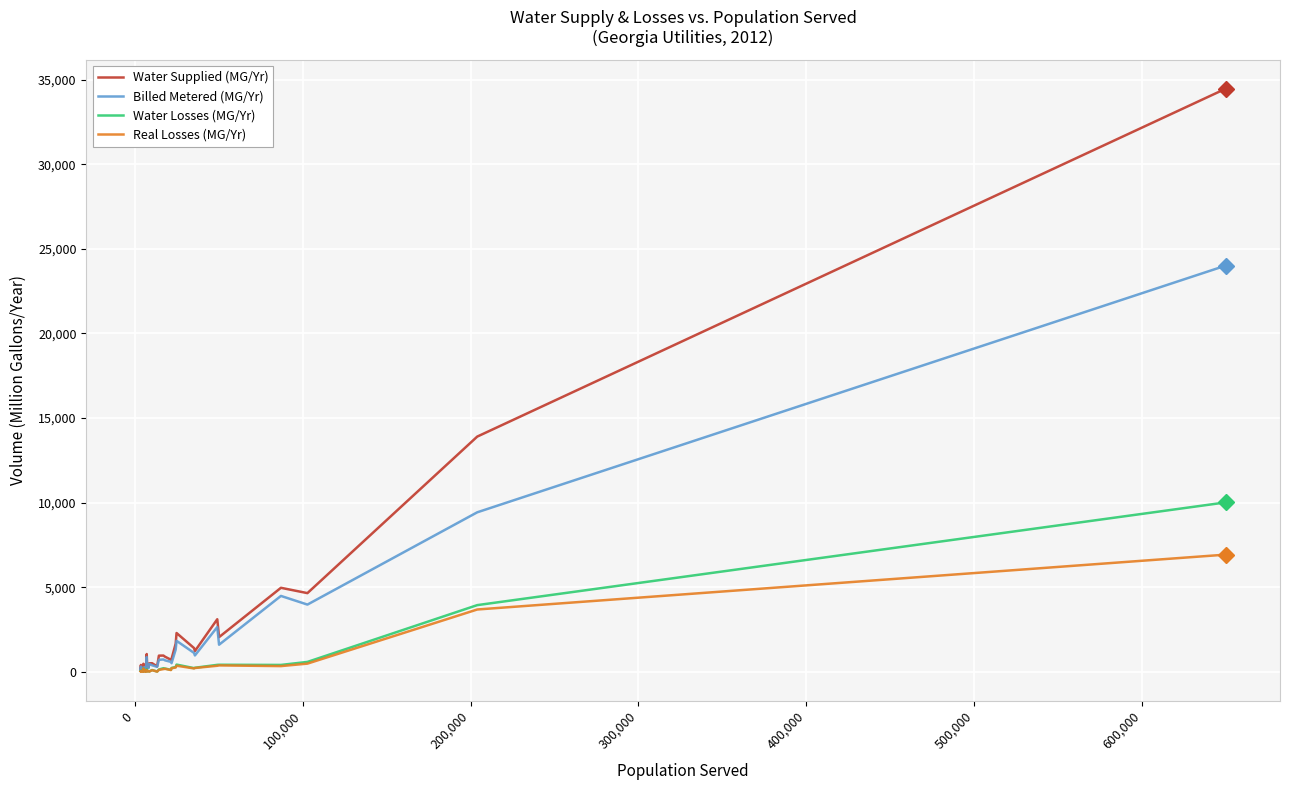

What is the highest value of the Real Losses (MG/Yr) series?

6931.1